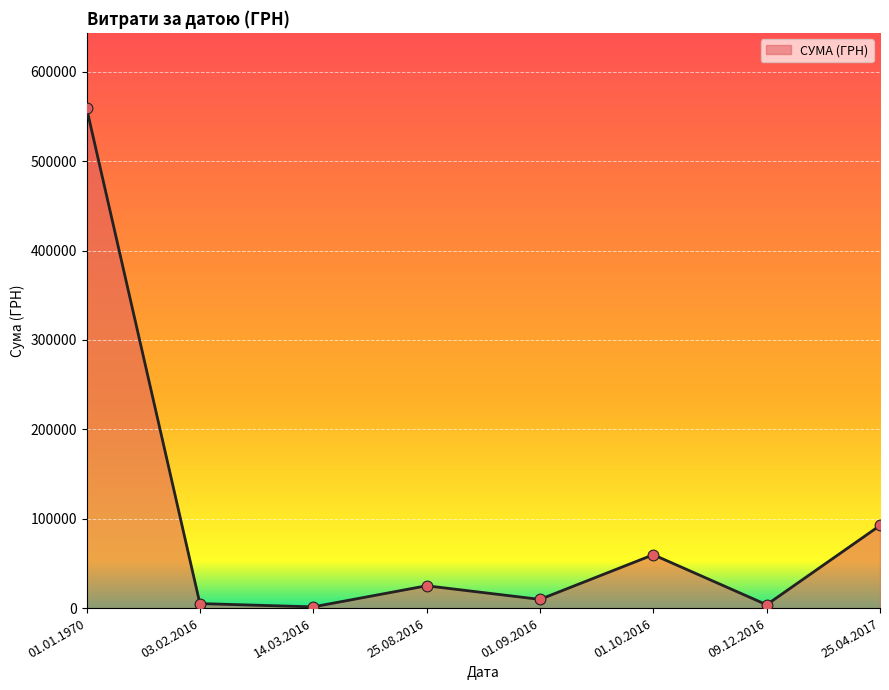

What is the ratio of the value at 03.02.2016 to the value at 09.12.2016?

1.4